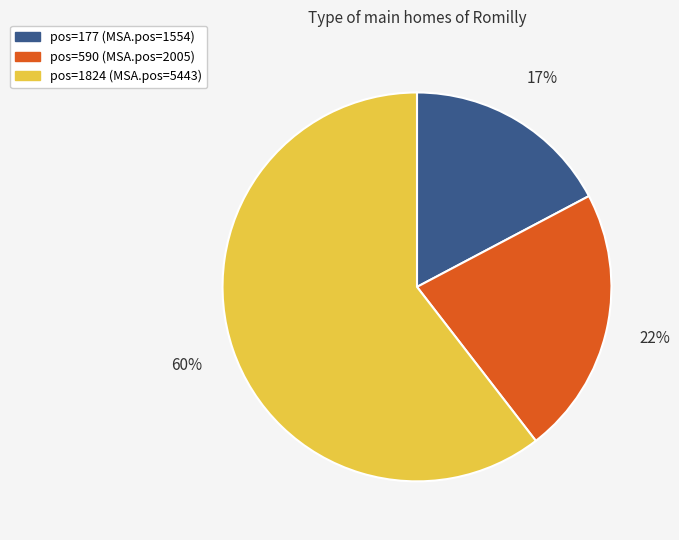

What is the ratio of the value at pos=177 (MSA.pos=1554) to the value at pos=590 (MSA.pos=2005)?

0.8